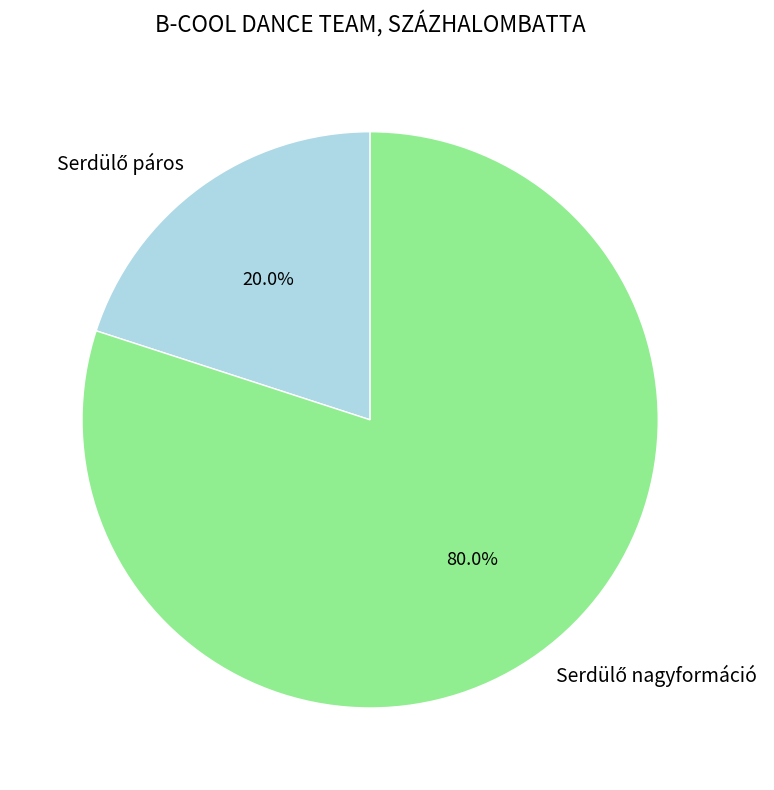

Does any single category account for the majority?

Yes